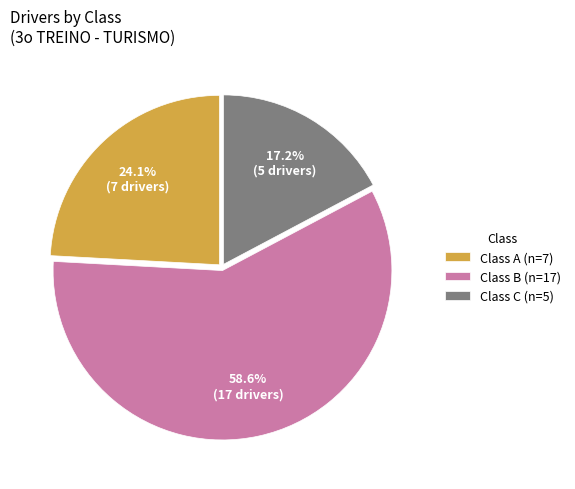

Does Class B (n=17) account for over 50% of the chart?

Yes